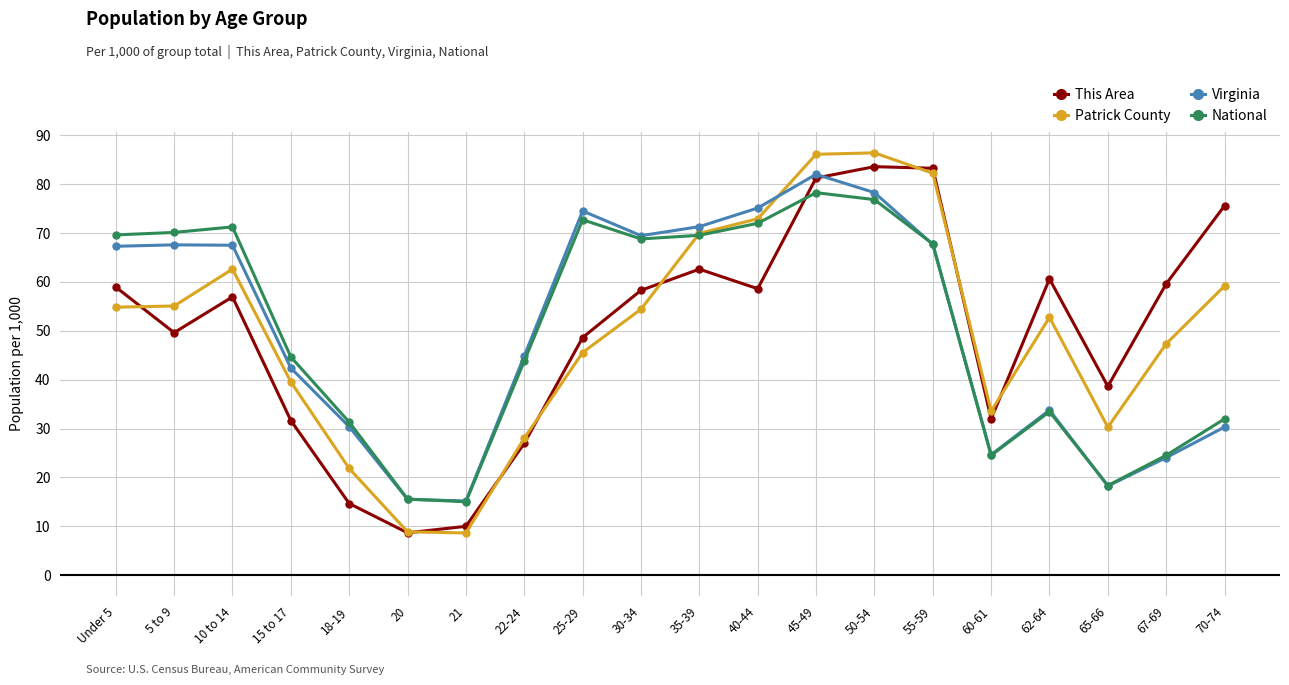

Rank the series by their maximum value, from lowest to highest.

National, Virginia, This Area, Patrick County